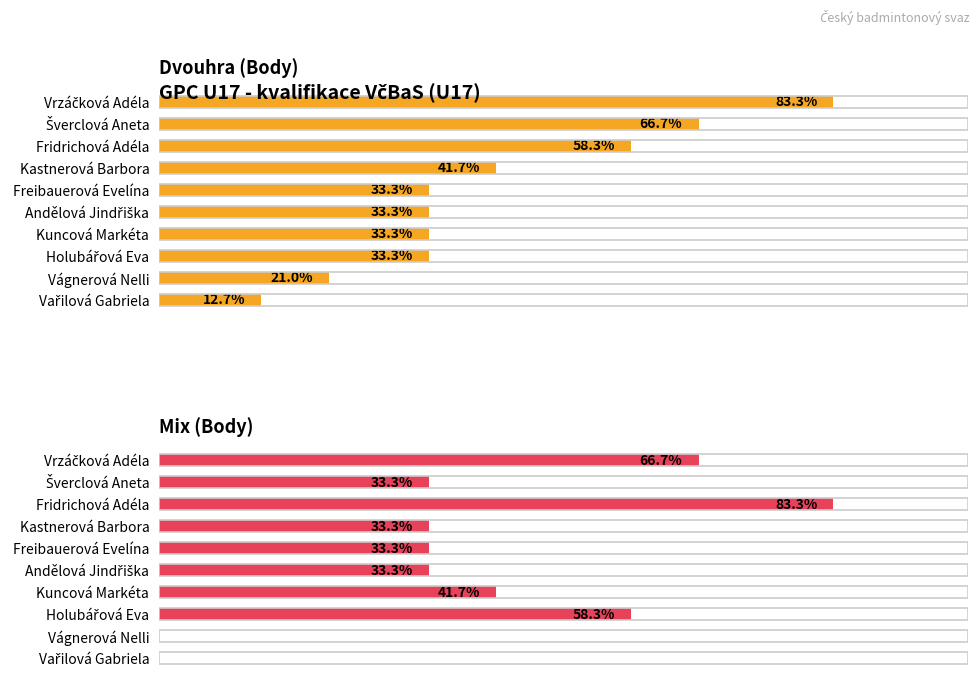

What are all the series names shown in the legend?

Dvouhra (Body), Mix (Body)